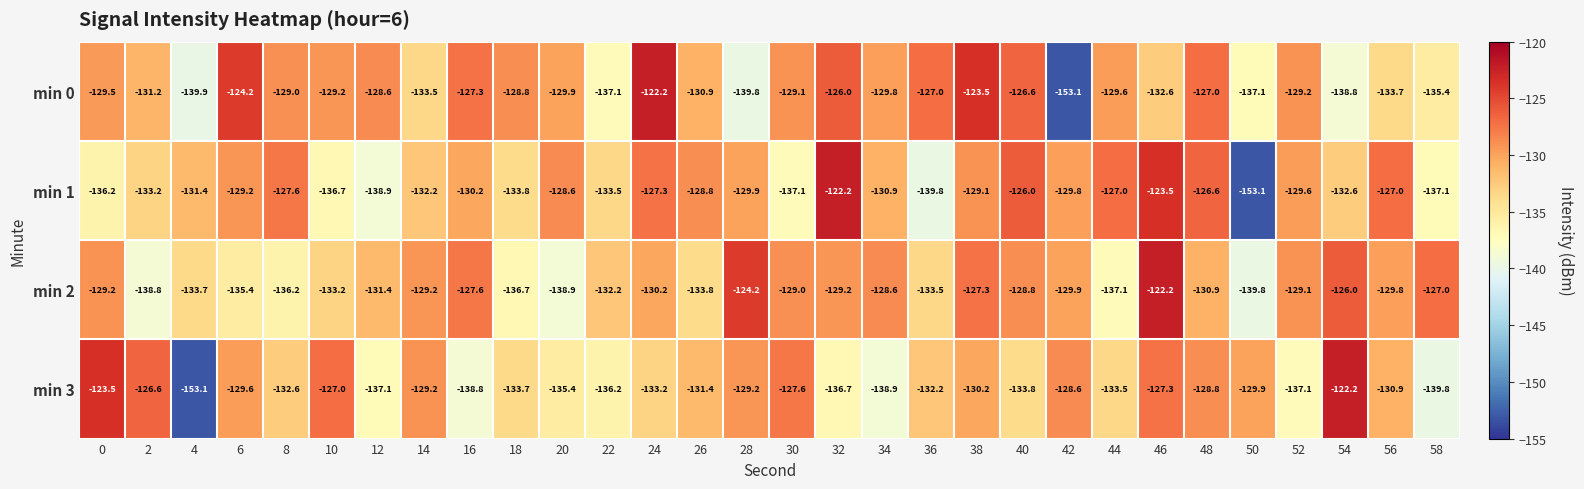

Rank the series at 18 from lowest to highest value.

min 2, min 1, min 3, min 0